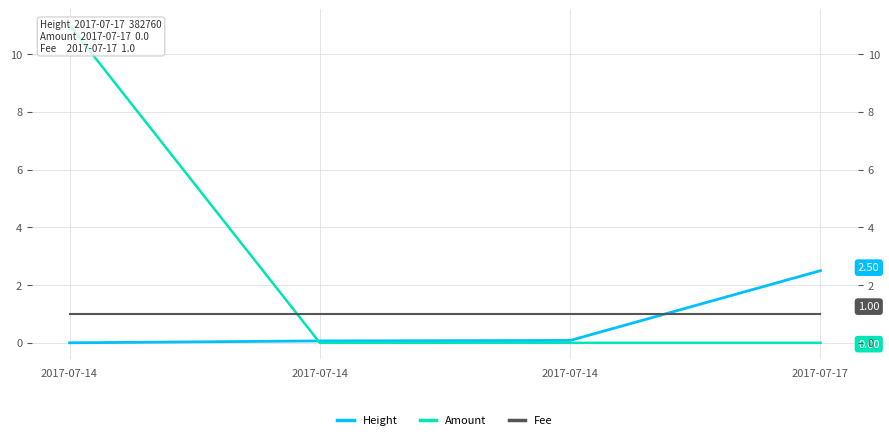

Which series changed the most between 2017-07-14 and 2017-07-17?

Amount